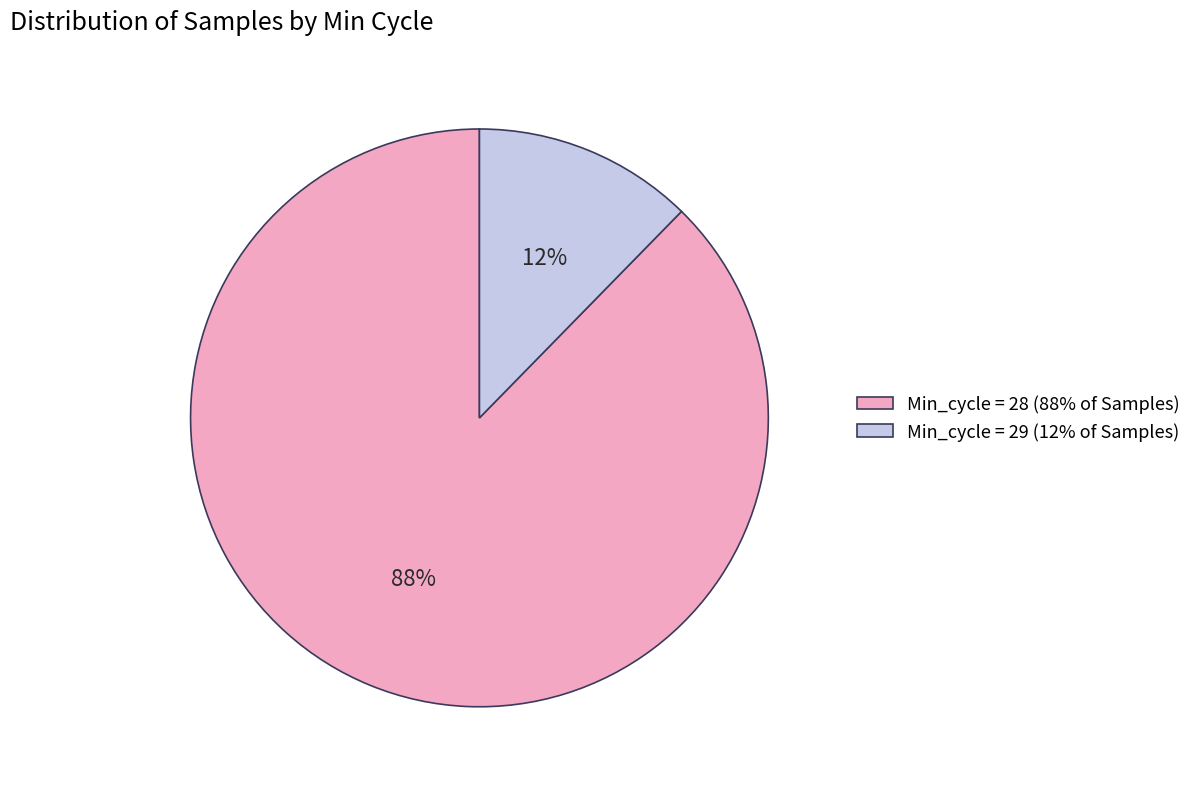

Rank the categories by value from lowest to highest.

Min_cycle = 29 (12% of Samples), Min_cycle = 28 (88% of Samples)